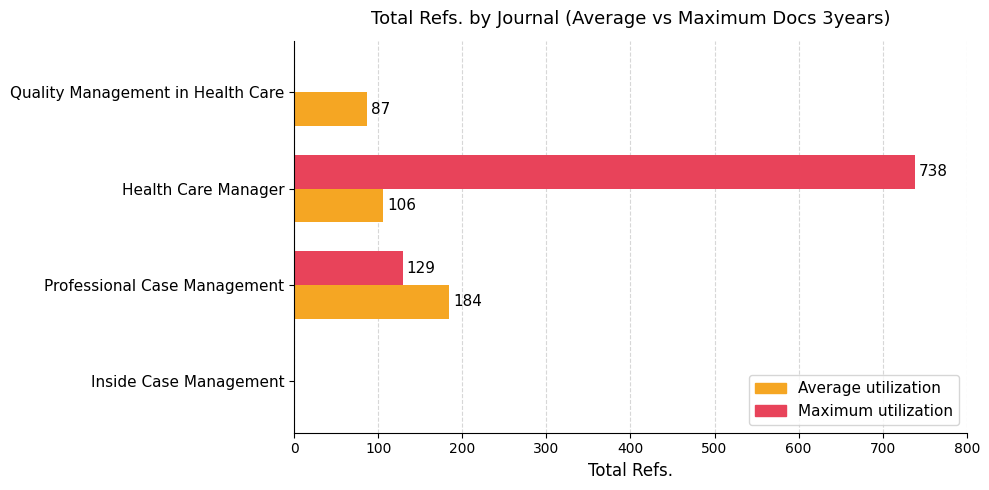

Between Professional Case Management and Quality Management in Health Care, which series saw the biggest shift?

Maximum utilization